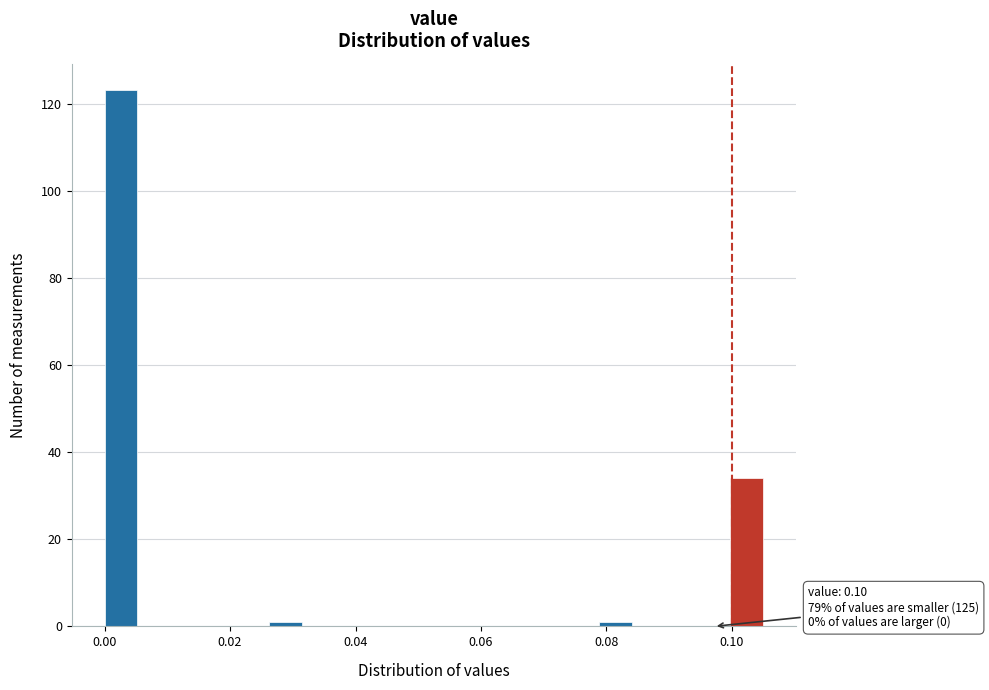

Around what value on the x-axis is the tallest bar? Give the approximate position of its centre, as read against the axis.

0.002